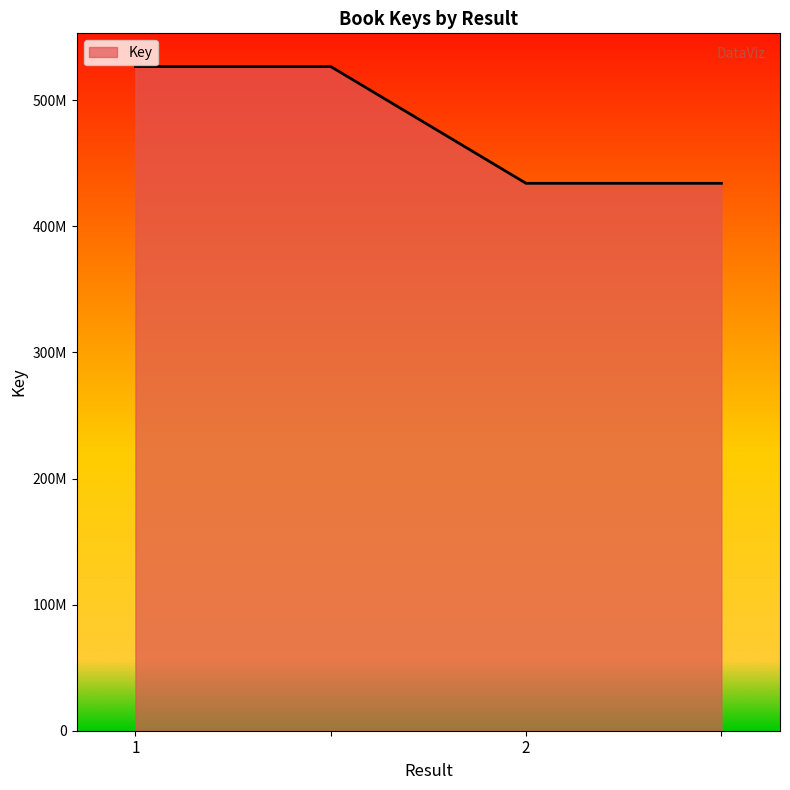

Does the chart display data point markers on the line(s)?

No